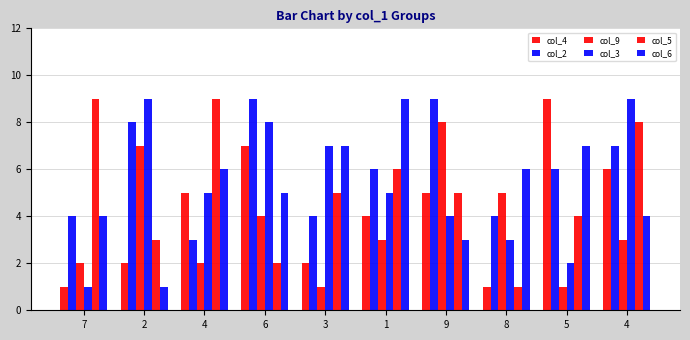

Count the number of data series in this chart.

6